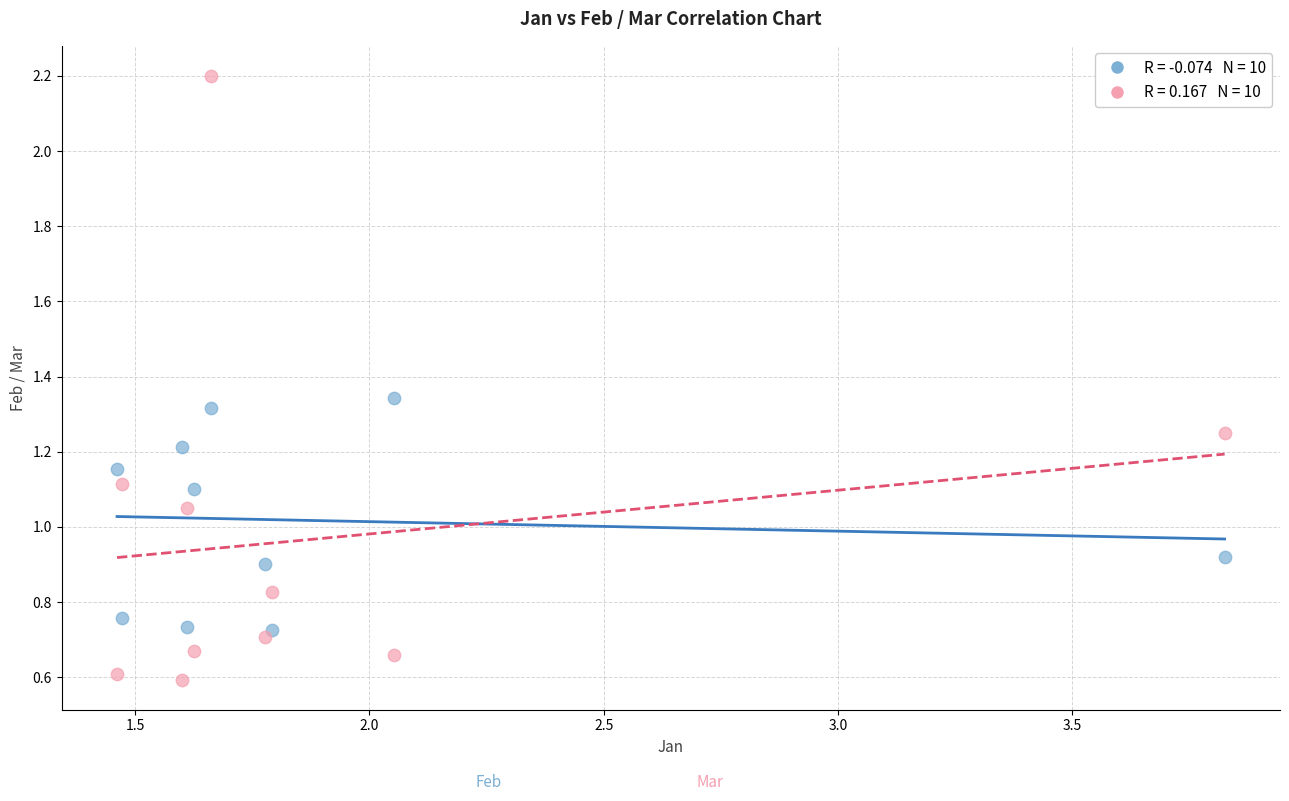

Across all data points, what is the range of X values (max minus min)?

2.4